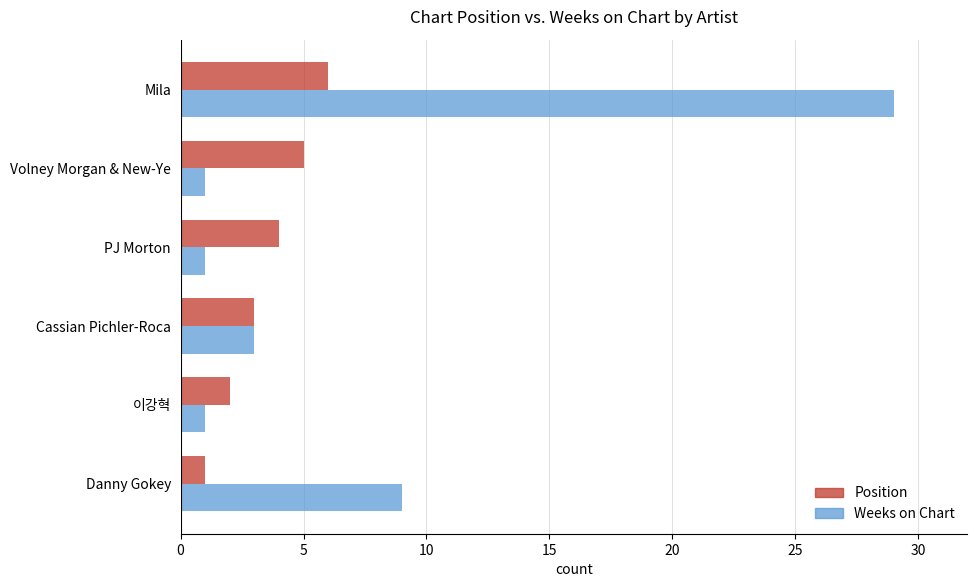

Which series changed the most between 이강혁 and Volney Morgan & New-Ye?

Position